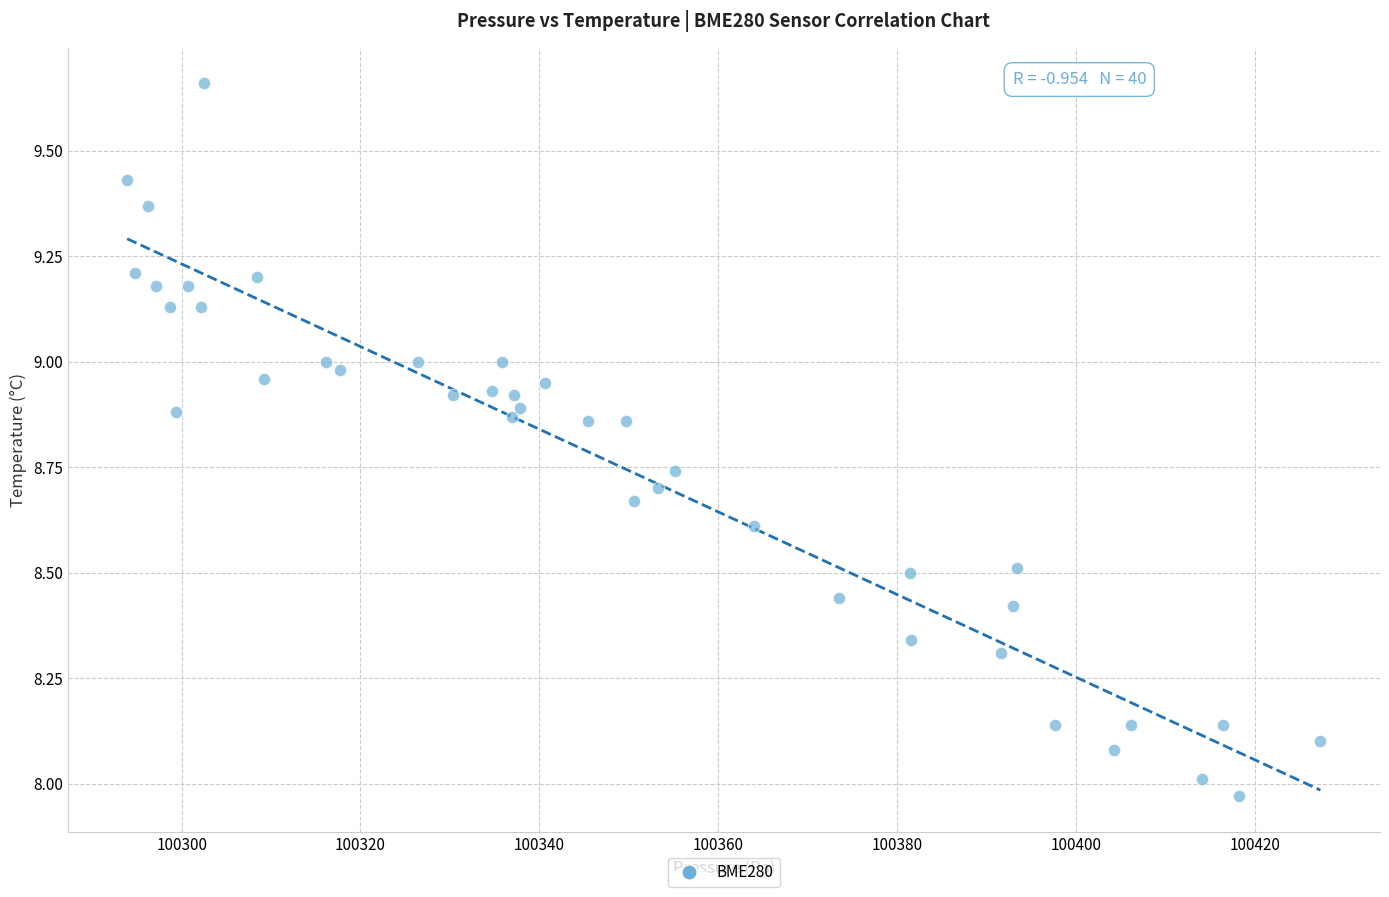

What is the range of Y values (max minus min)?

1.7